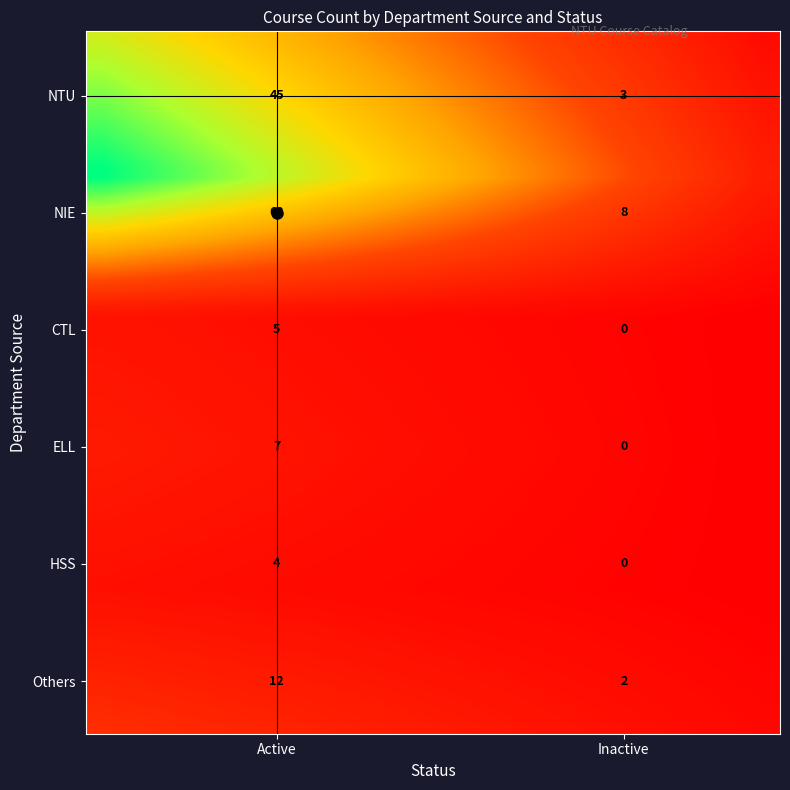

Which label corresponds to the smallest value in the chart?

Inactive